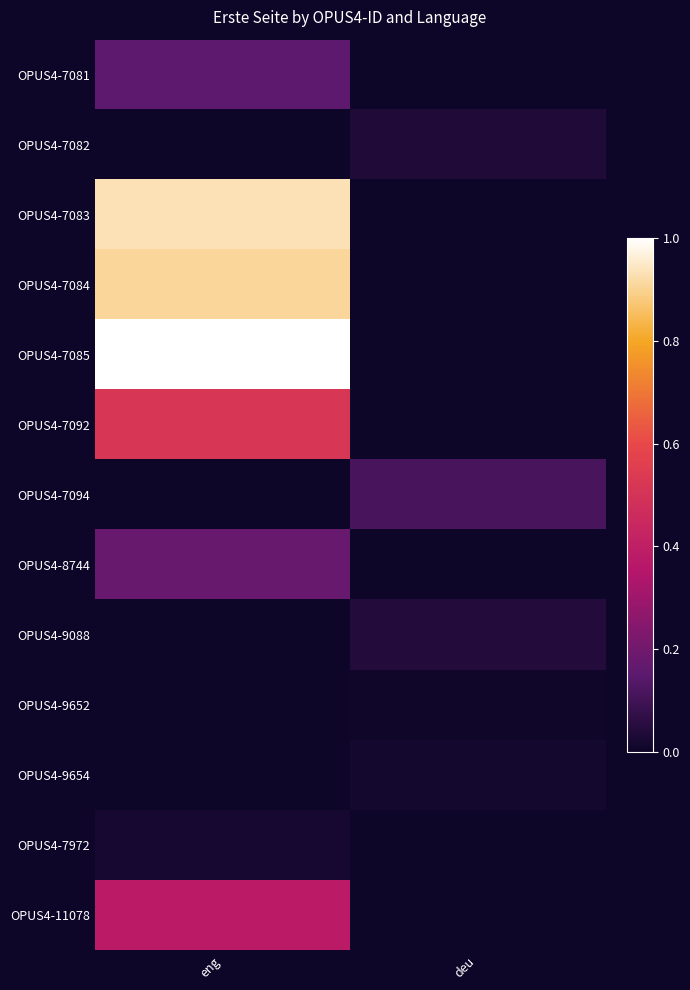

Which series changed the most between eng and deu?

OPUS4-7085